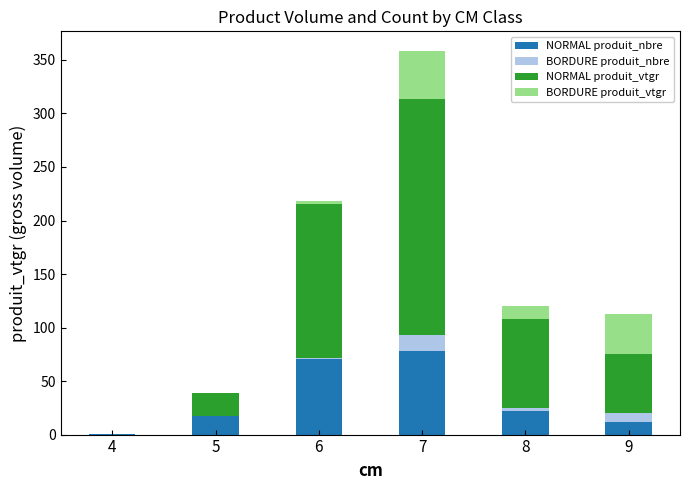

Are the bars grouped side by side (vs. stacked)?

No